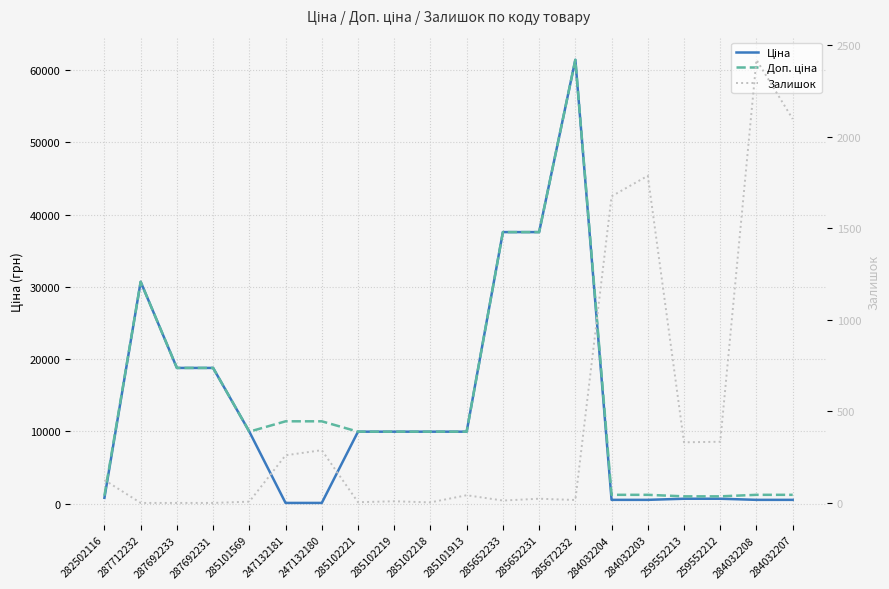

How many lines are shown in the chart?

3